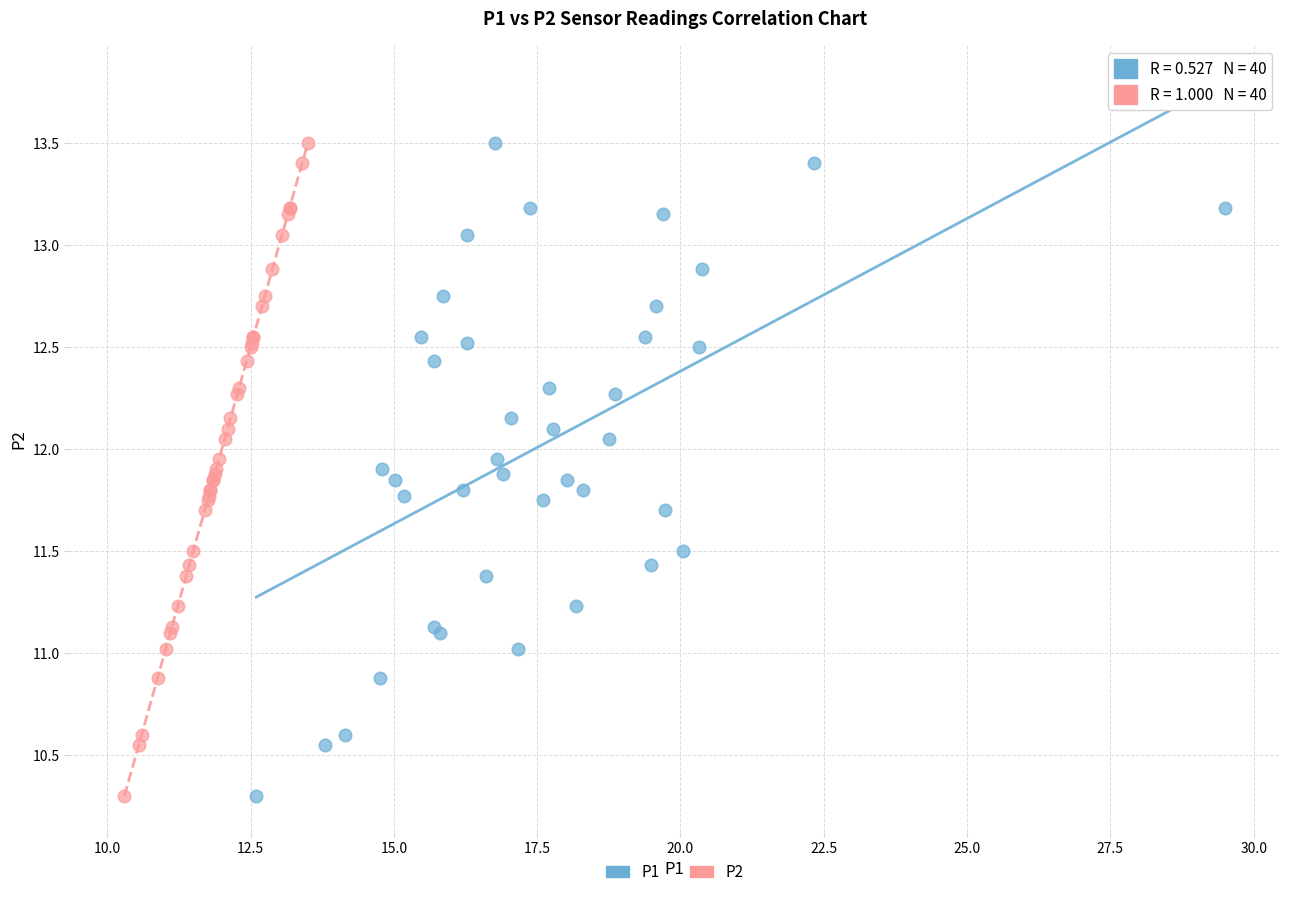

What are all the series names shown in the legend?

P1, P2